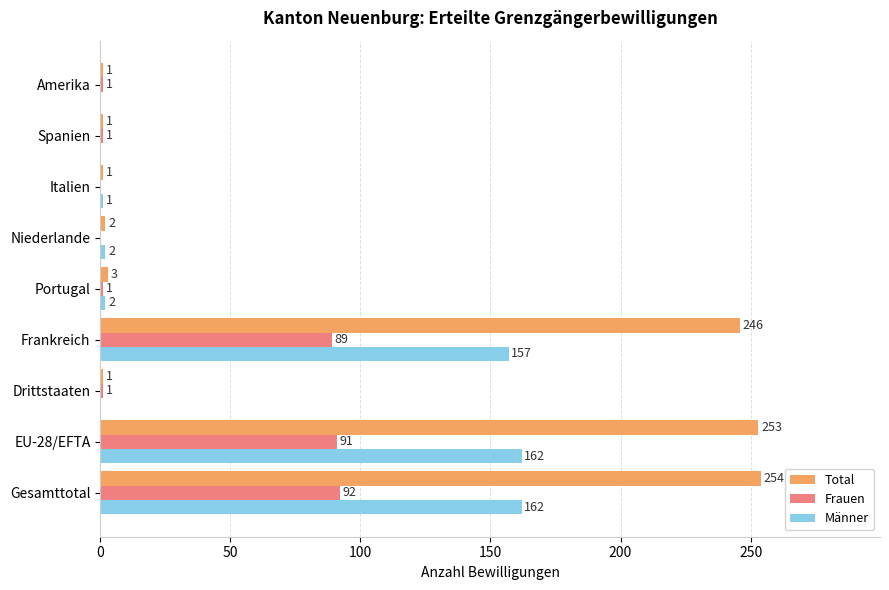

What is the maximum value shown in the chart?

254